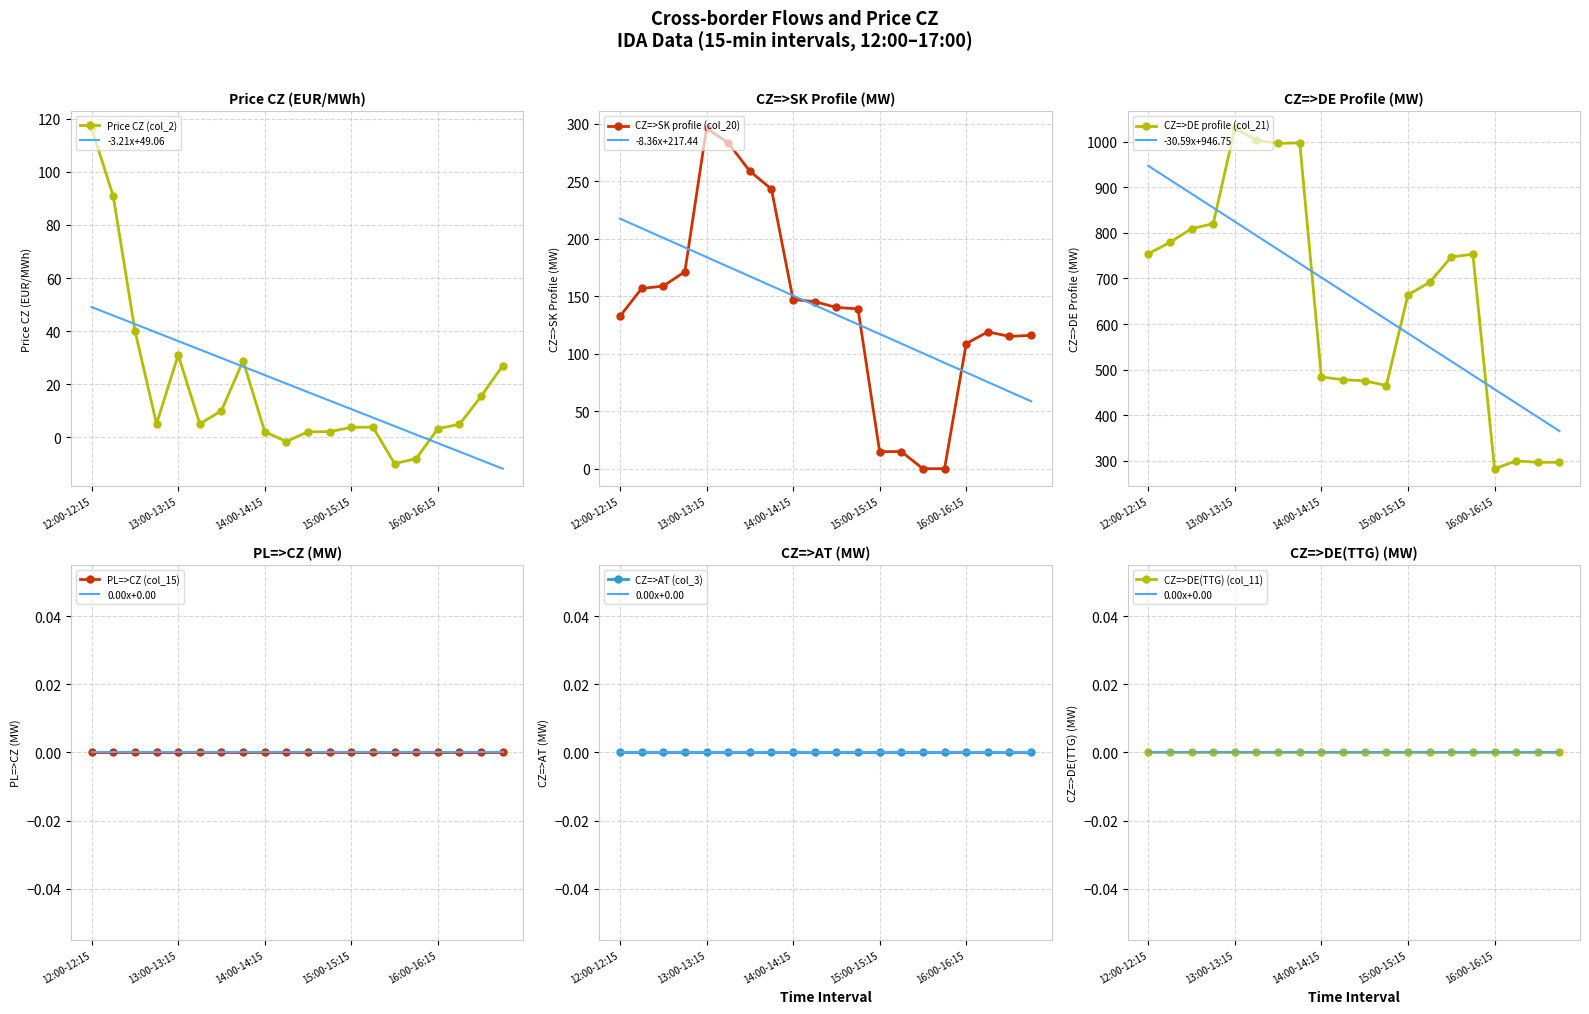

What is the minimum value for Price CZ (col_2)?

-10.0